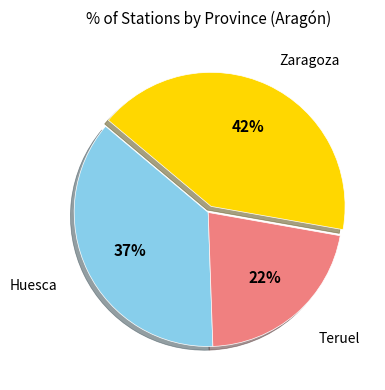

To the nearest percent, what is the difference between the largest and smallest slice percentages?

20%